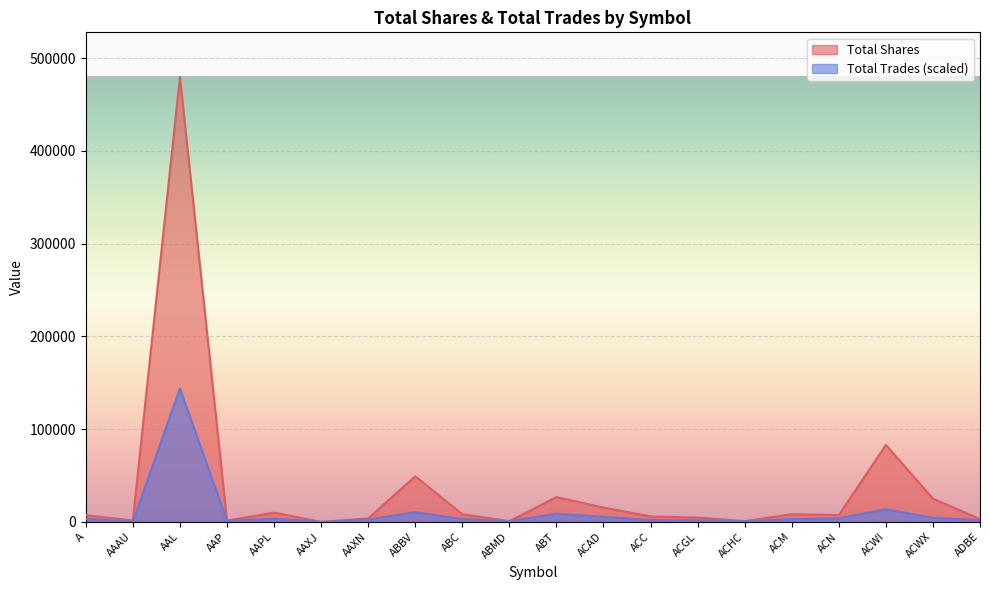

Which label corresponds to the largest value in the chart?

AAL